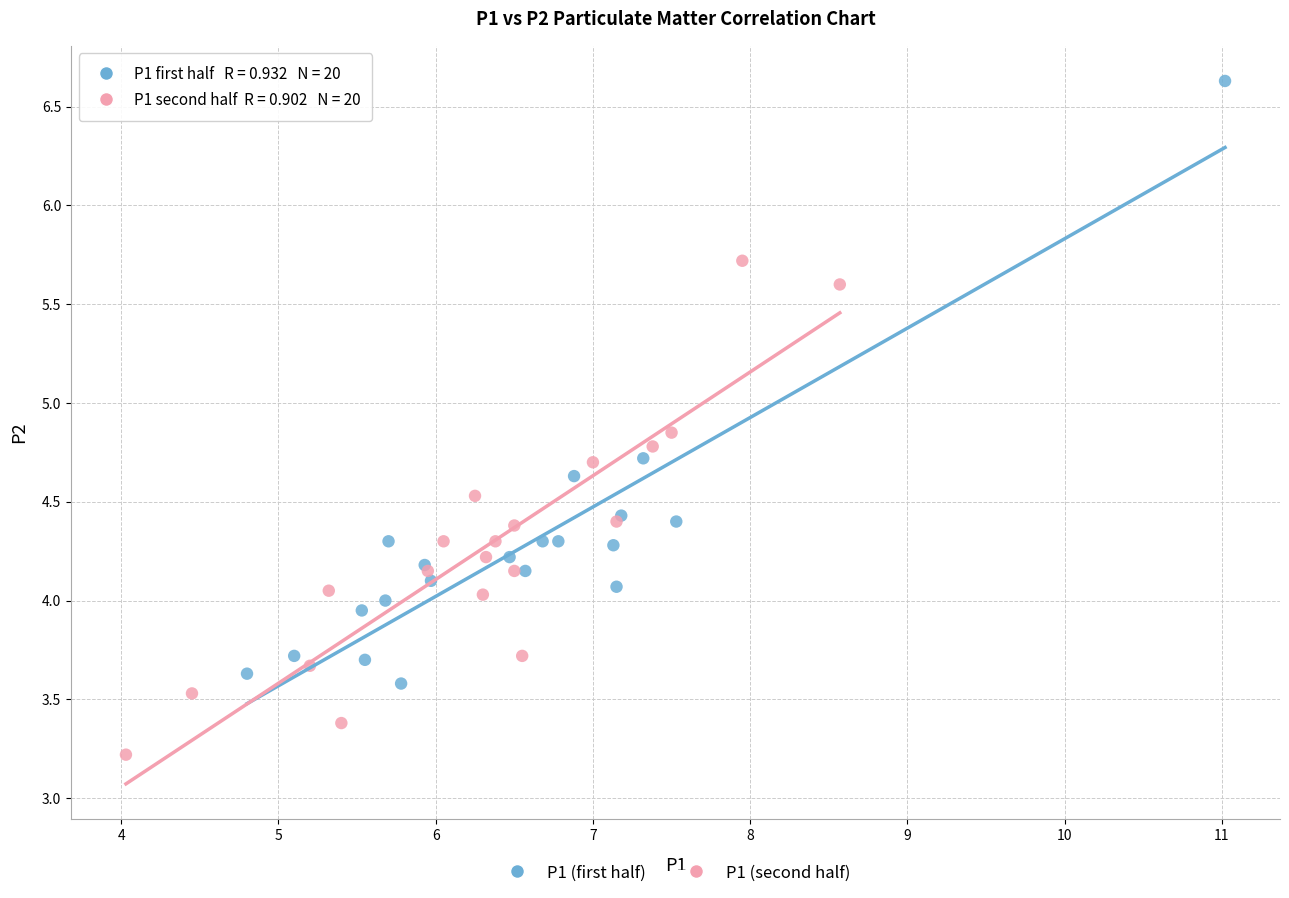

Which series has the largest Y range (max minus min)?

P1 (first half)